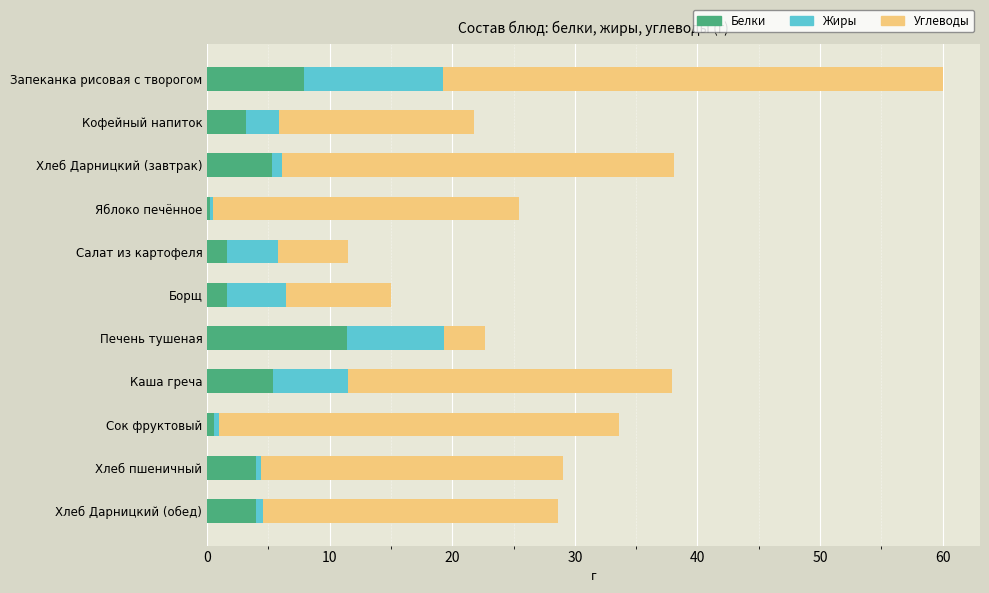

What is the total value across all series at Салат из картофеля?

11.5